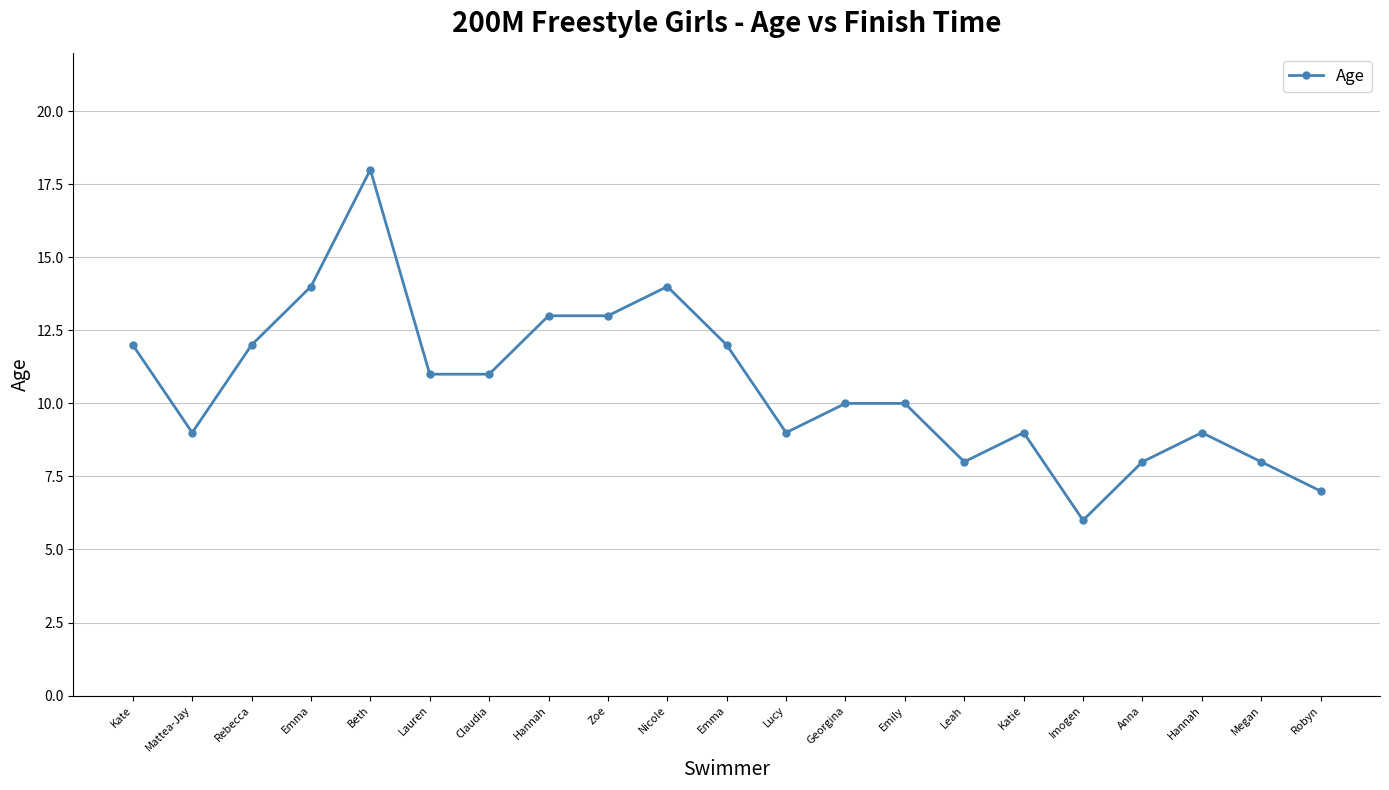

What is the minimum value shown in the chart?

6